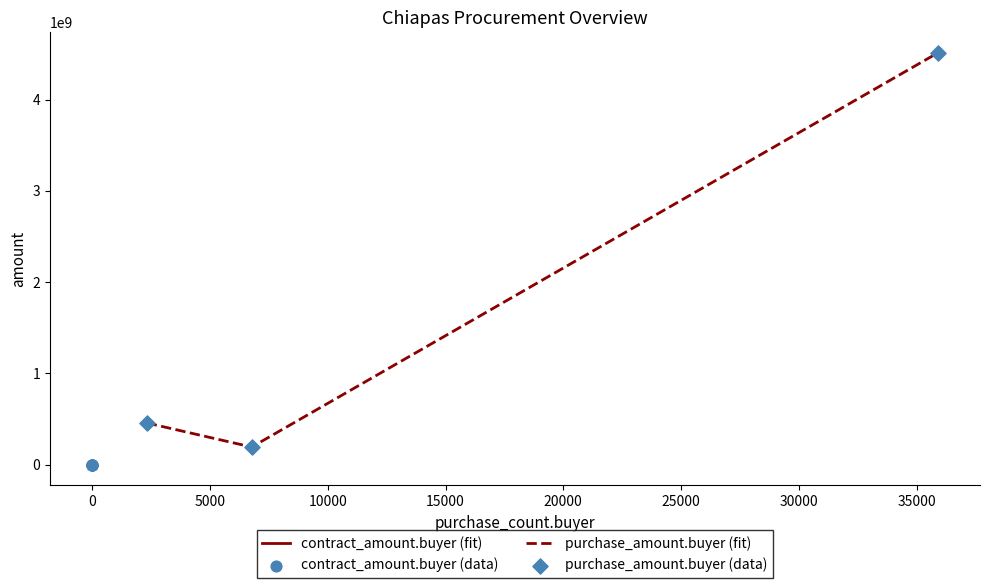

At which category is the sum across all series the highest?

35899